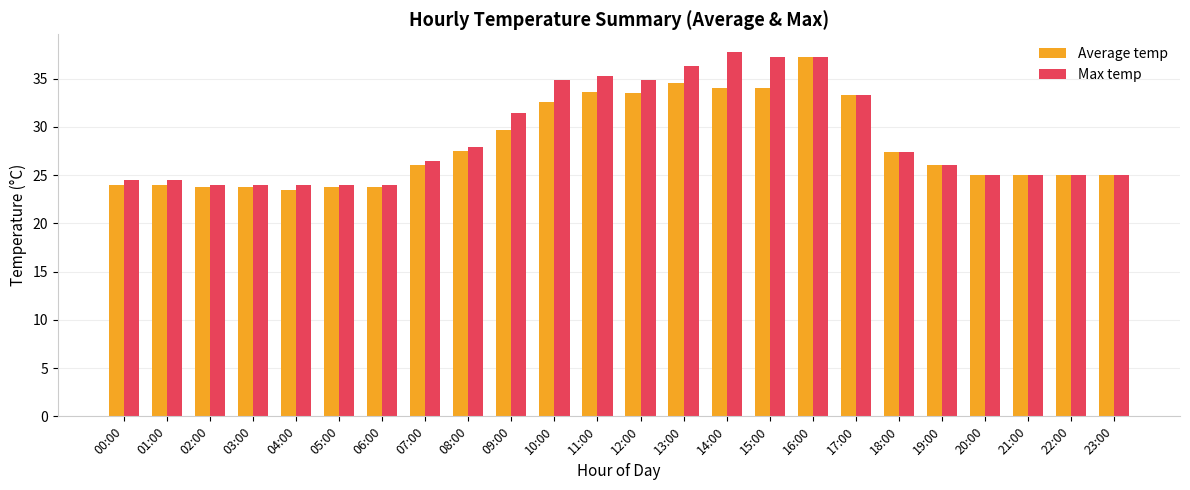

The value of Max temp at 07:00 is 26.5. True or false?

True